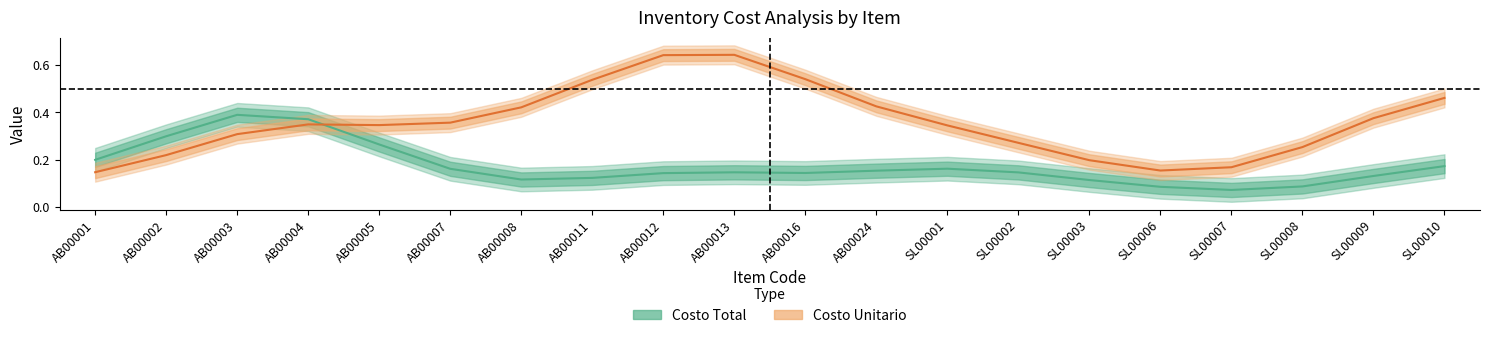

Count the number of data series in this chart.

2